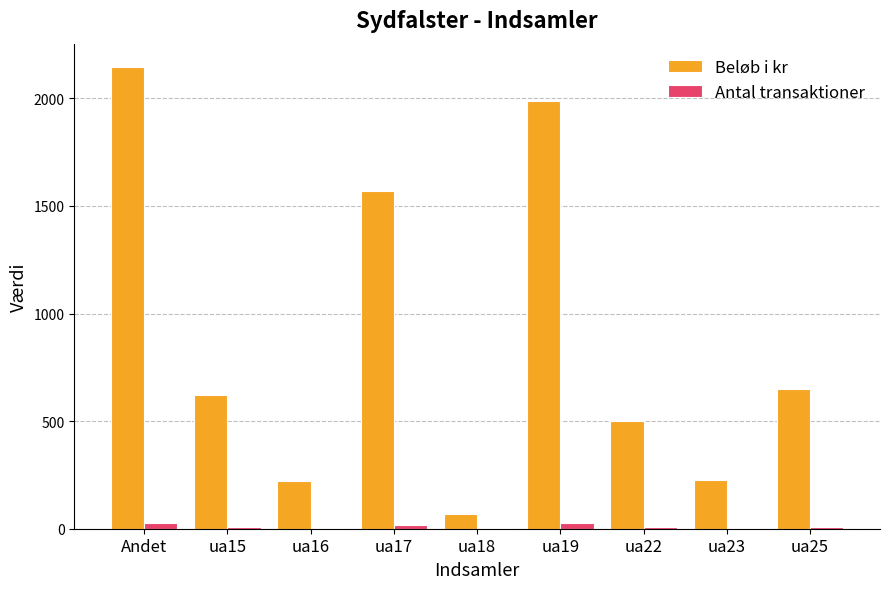

What is the sum of all Beløb i kr values?

7992